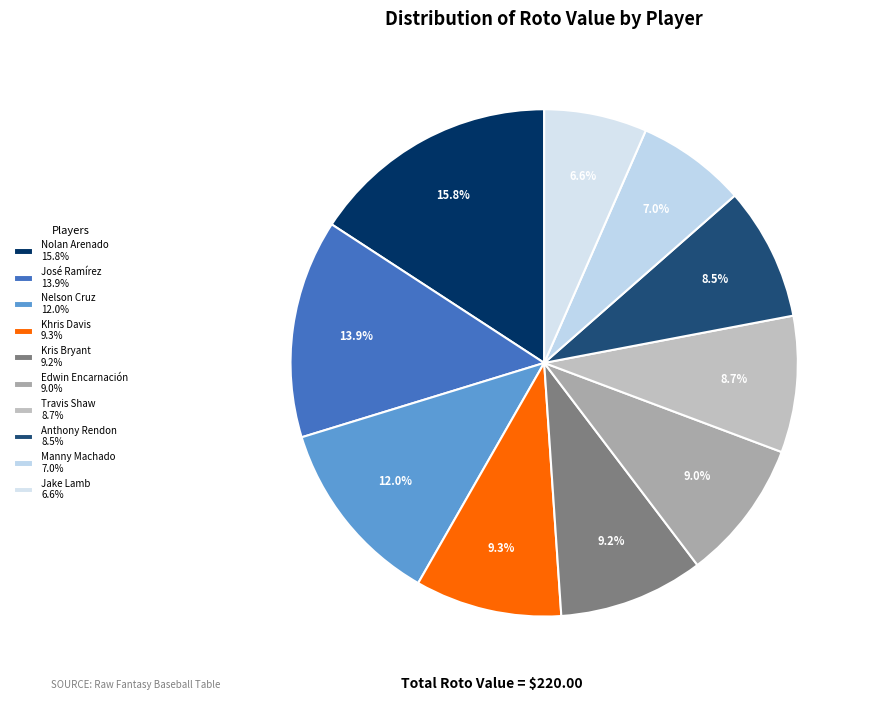

Is there a majority slice in this chart?

No